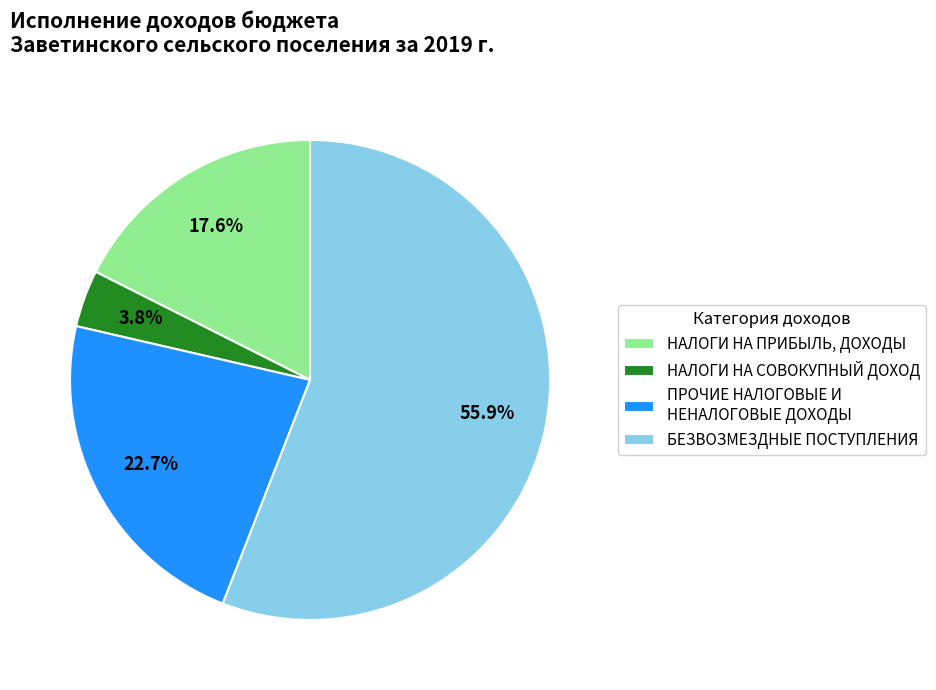

Between ПРОЧИЕ НАЛОГОВЫЕ И НЕНАЛОГОВЫЕ ДОХОДЫ and НАЛОГИ НА ПРИБЫЛЬ, ДОХОДЫ, which is larger?

ПРОЧИЕ НАЛОГОВЫЕ И НЕНАЛОГОВЫЕ ДОХОДЫ